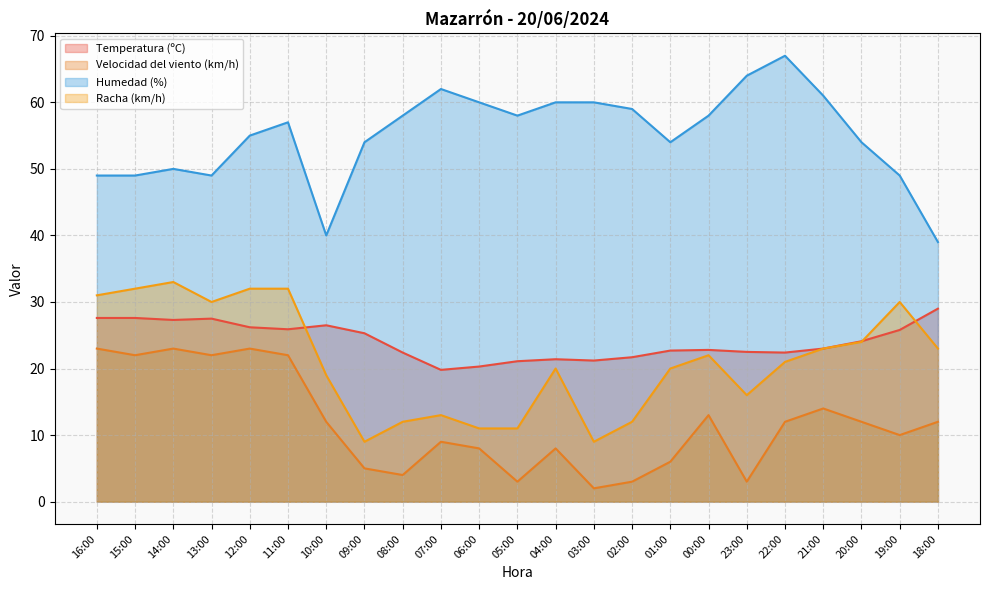

What is the difference between the maximum and minimum values in the Temperatura (ºC) series?

9.2